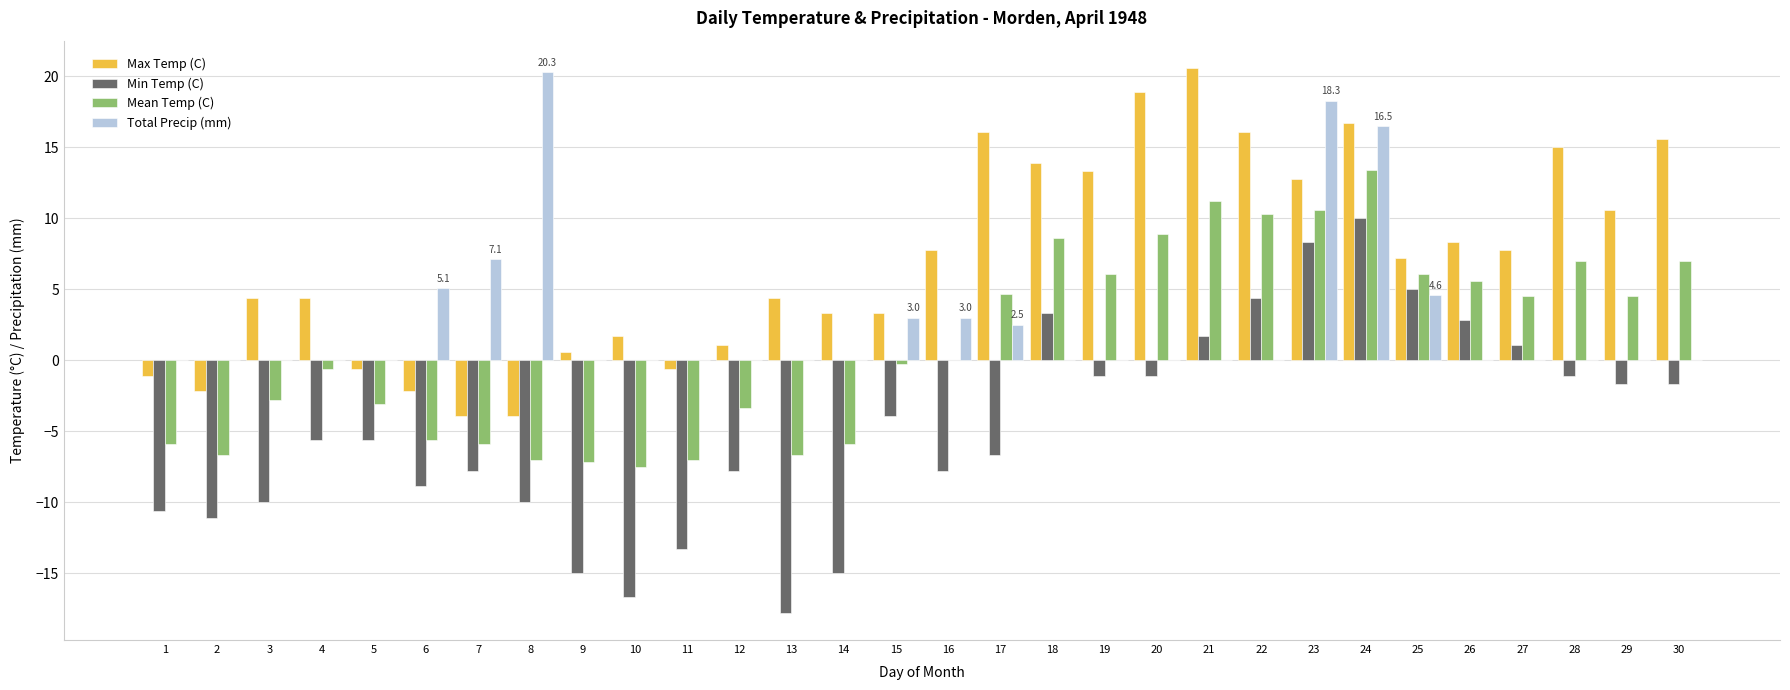

What is the greatest value displayed?

20.6